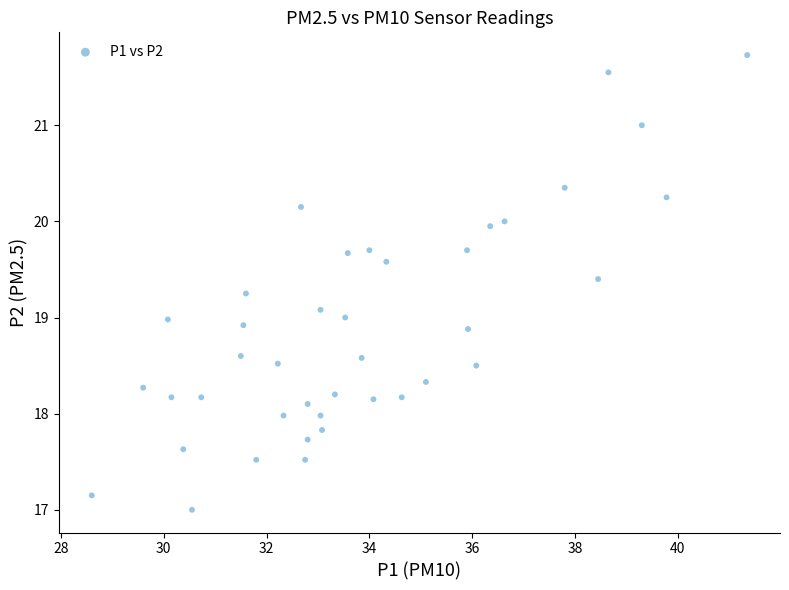

What is the range of Y values (max minus min)?

4.7